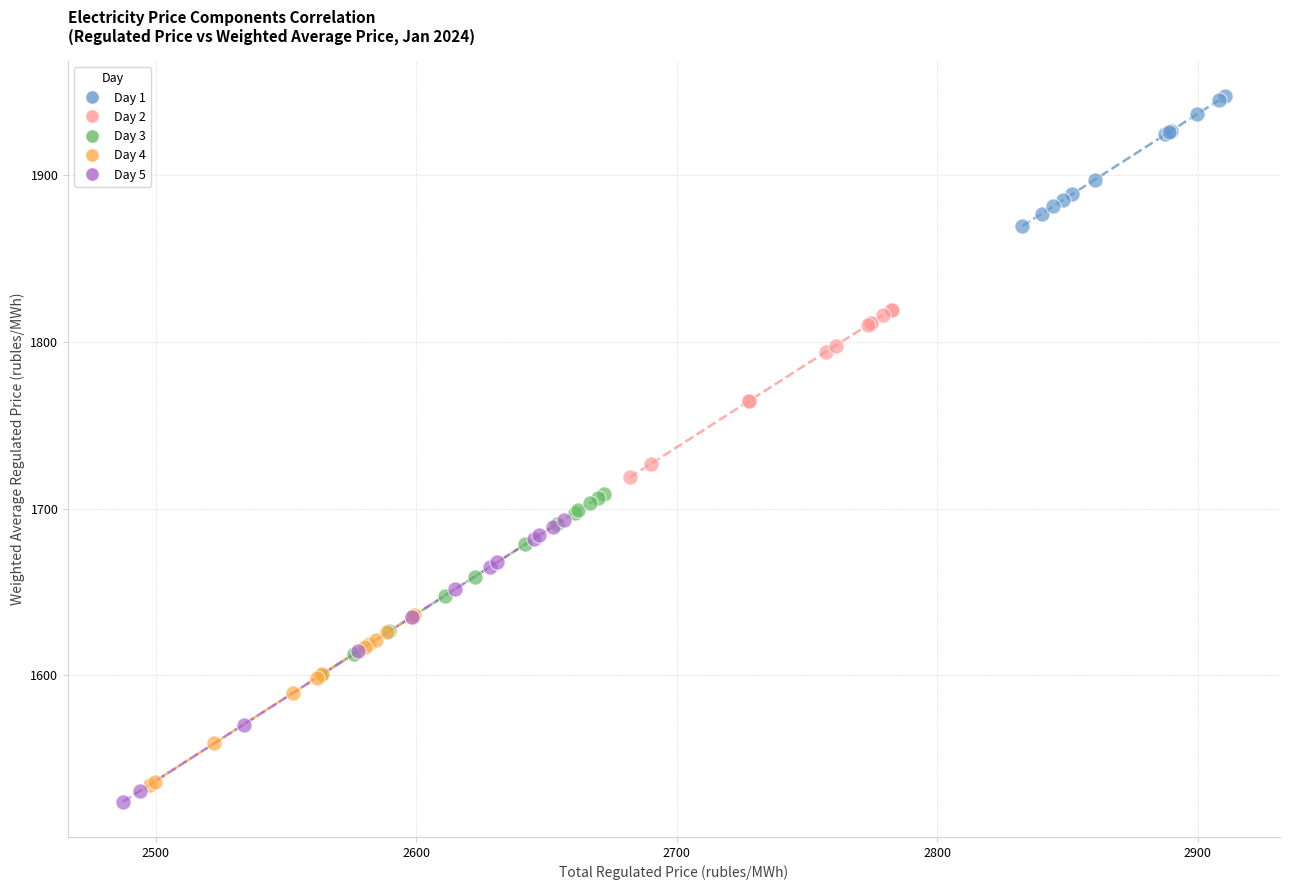

Which series contains the lowest Y value?

Day 5